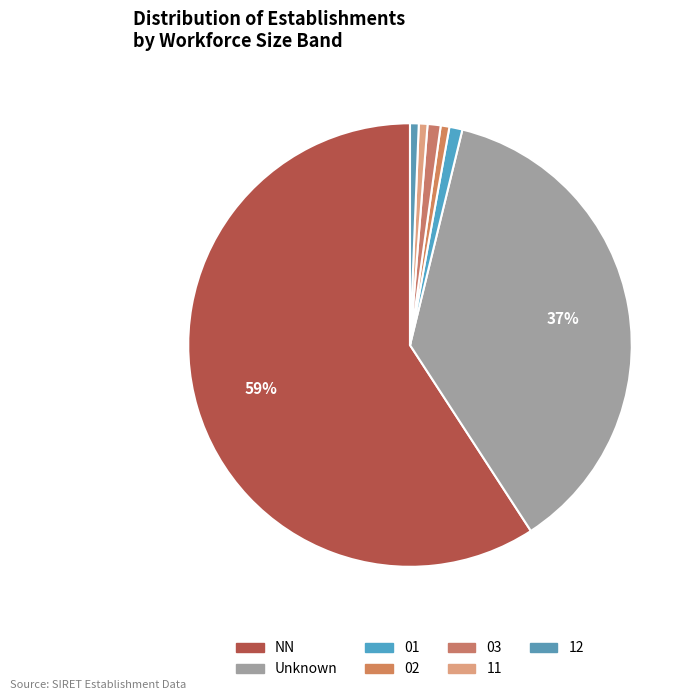

How many segments does this pie chart have?

7